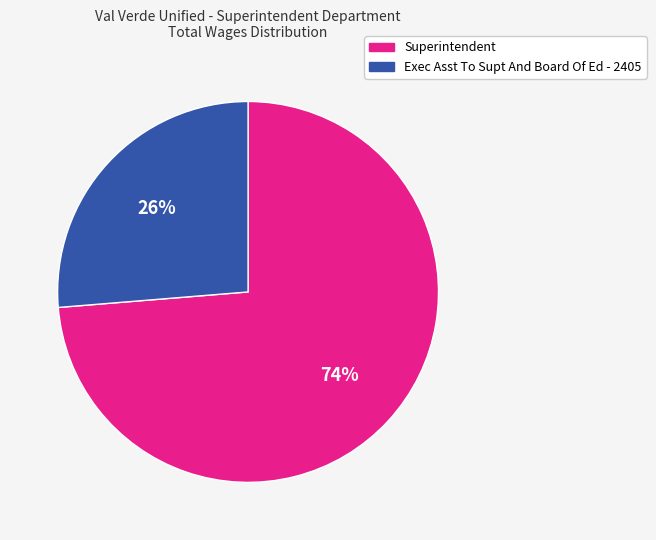

How many segments does this pie chart have?

2